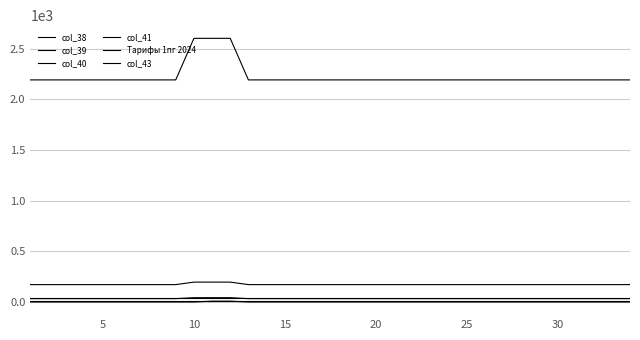

True or false: col_39 has more than 0 points higher than both neighbors.

False